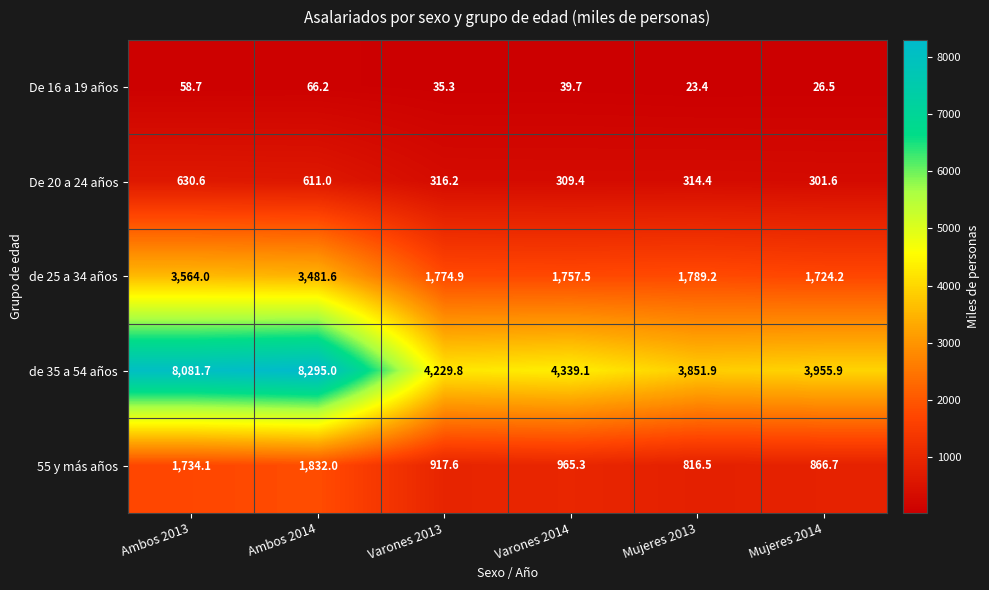

Read the de 35 a 54 años value at Mujeres 2014.

3955.9